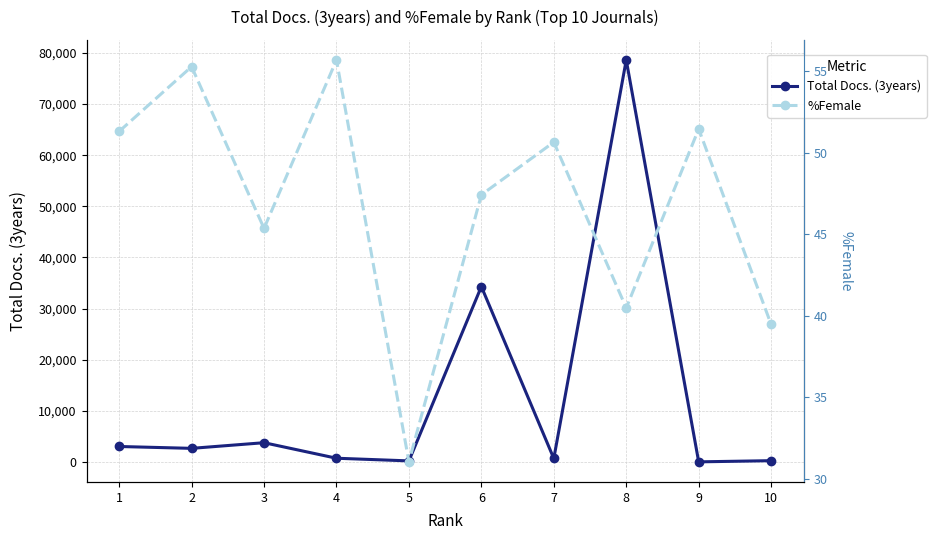

What is the highest value of the %Female series?

55.7